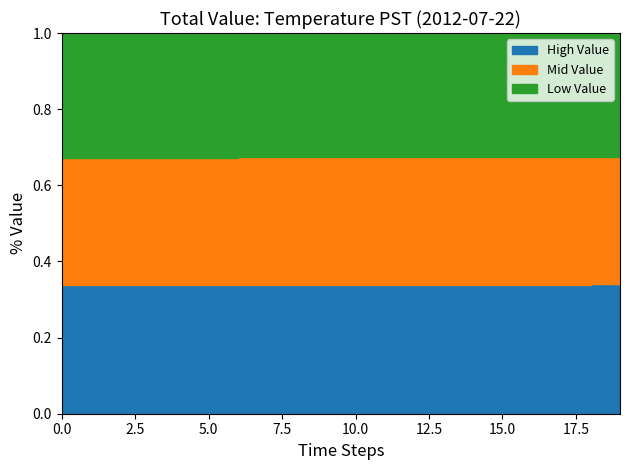

Rank the series by their maximum value, from highest to lowest.

High Value, Mid Value, Low Value